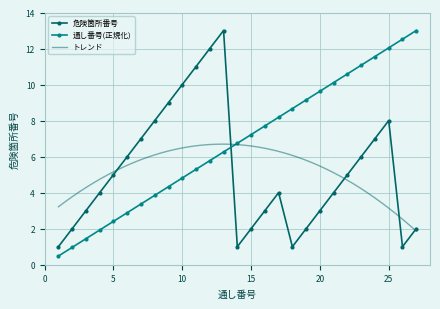

How many interior local peaks does the 危険箇所番号 series have?

3